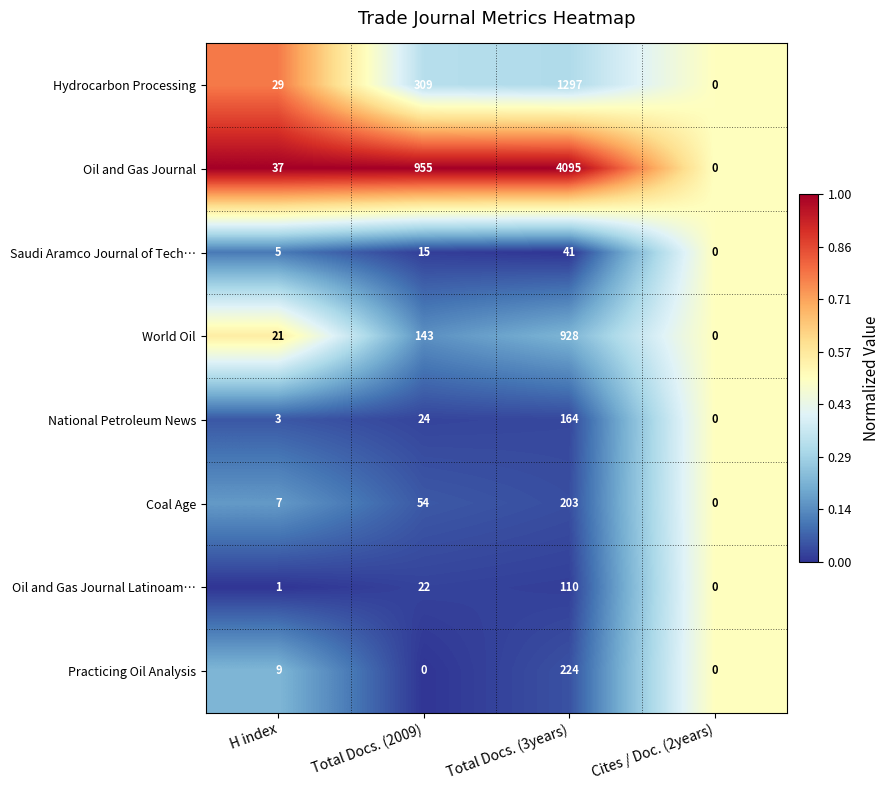

At which category is the sum across all series the highest?

Total Docs. (3years)